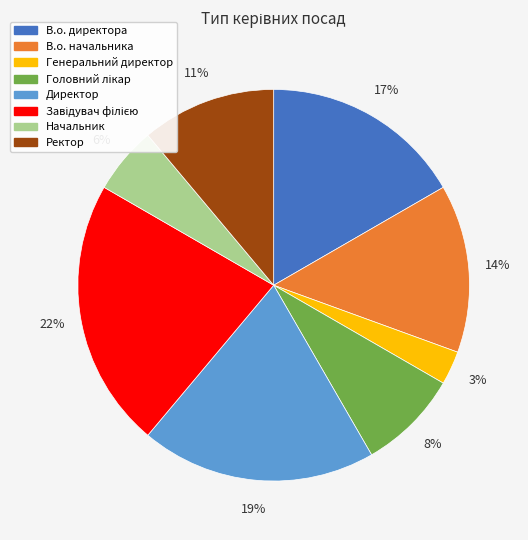

Combined, do Ректор and Начальник account for over 50%?

No